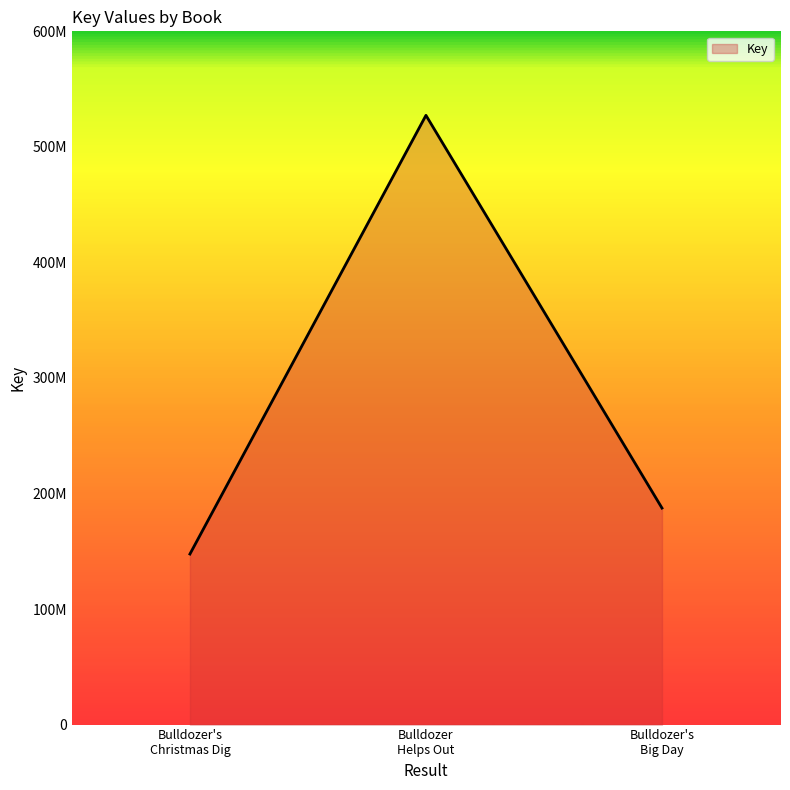

What is the label of the 3rd point from the right?

Bulldozer's Christmas Dig